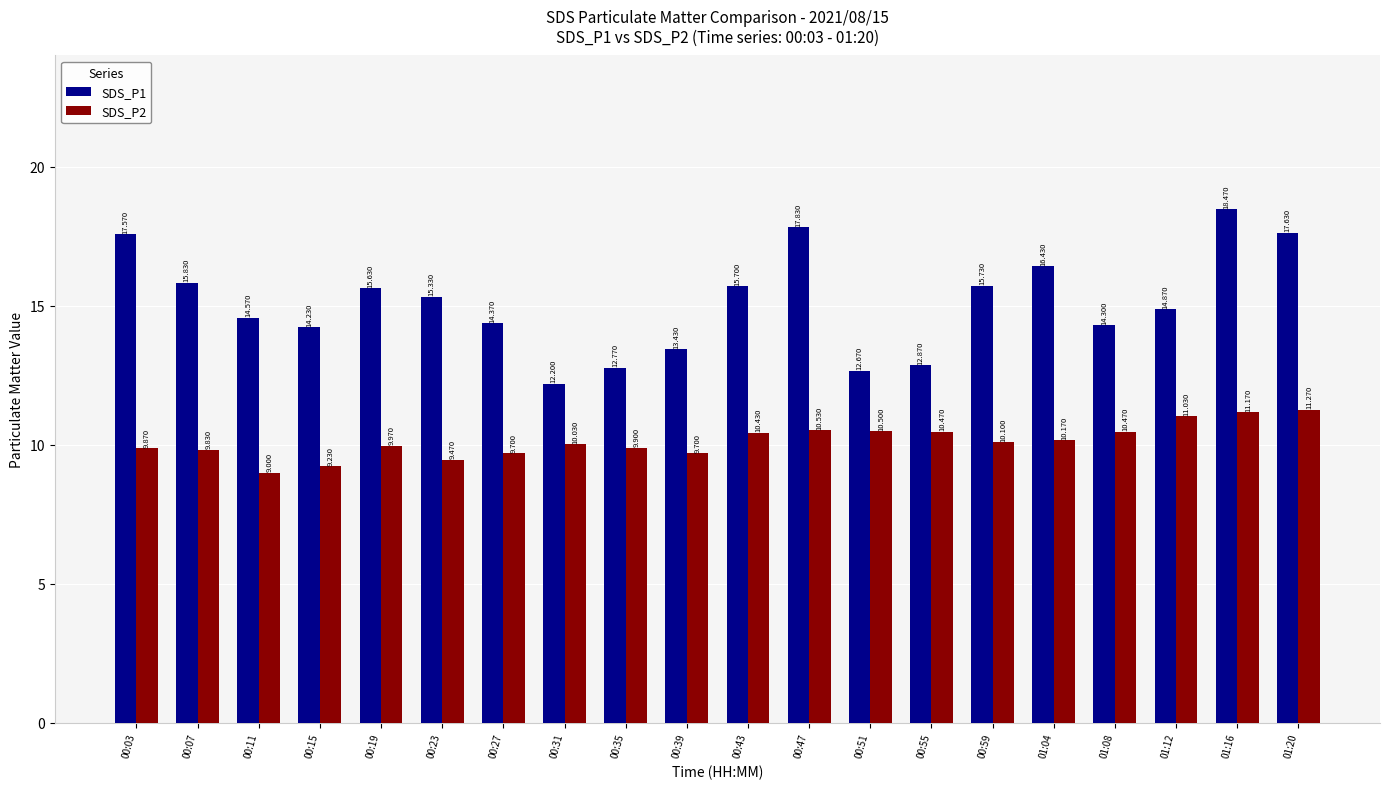

What is the difference between the maximum and second lowest values in the SDS_P2 series?

2.0